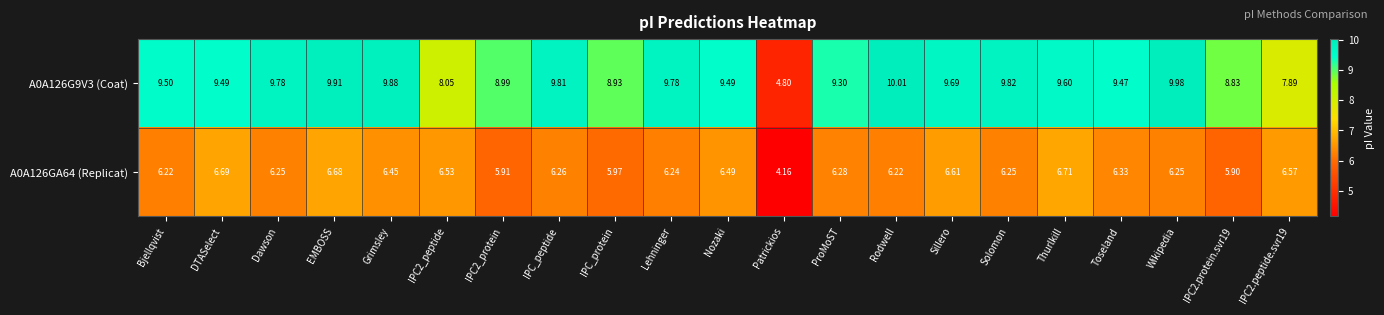

How many series are shown in this chart?

2